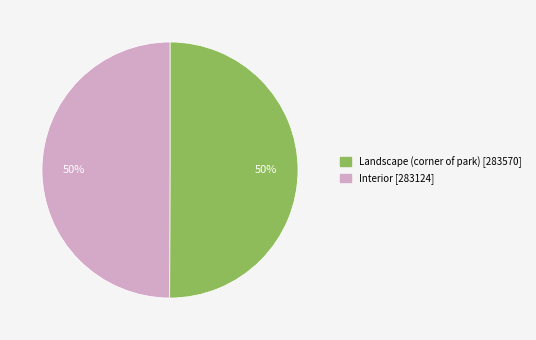

Do Interior and Landscape (corner of park) together represent more than half of the pie?

Yes